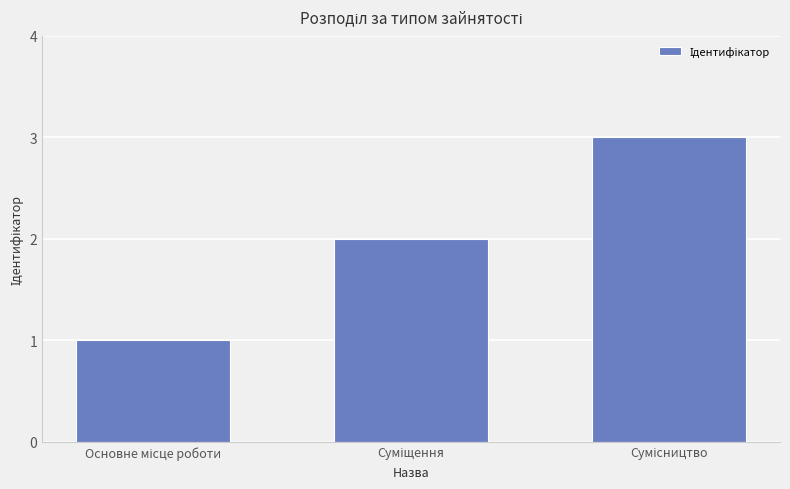

What is the maximum value shown in the chart?

3